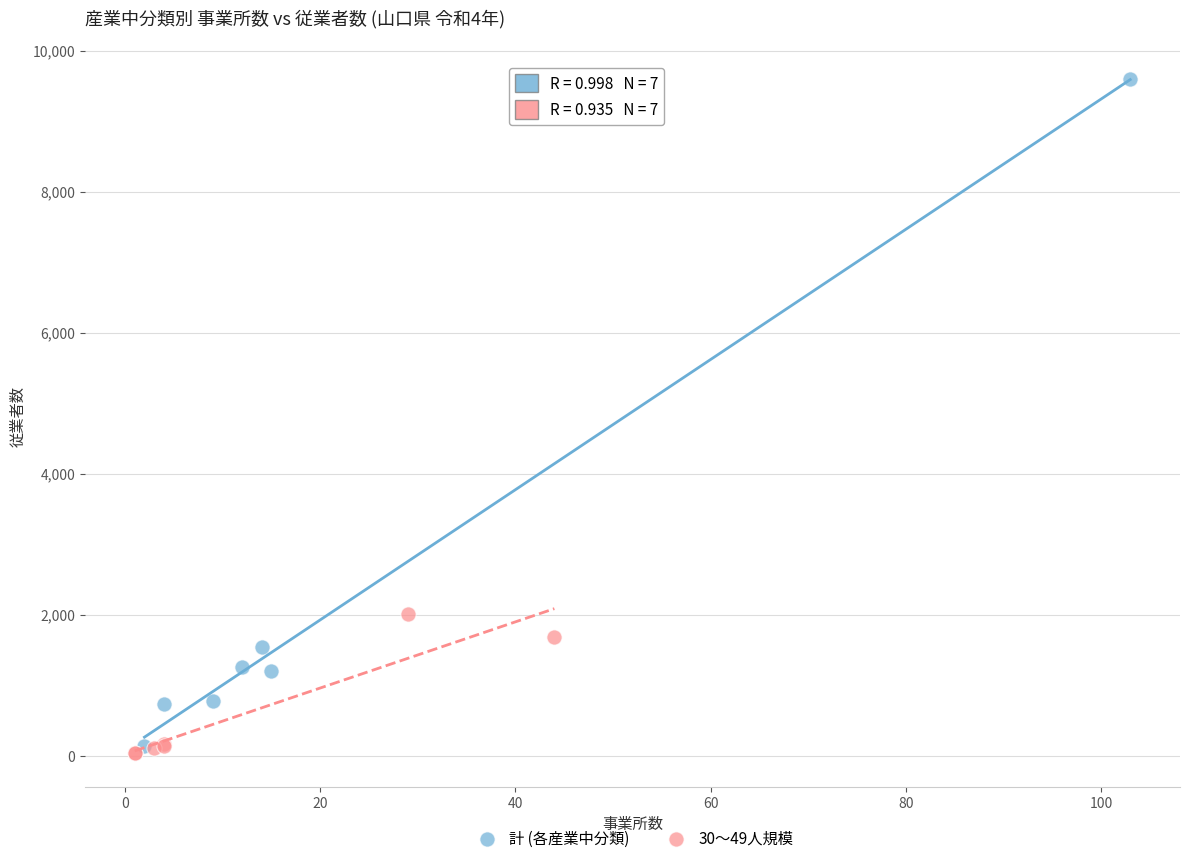

Which series contains the highest Y value?

計 (各産業中分類)